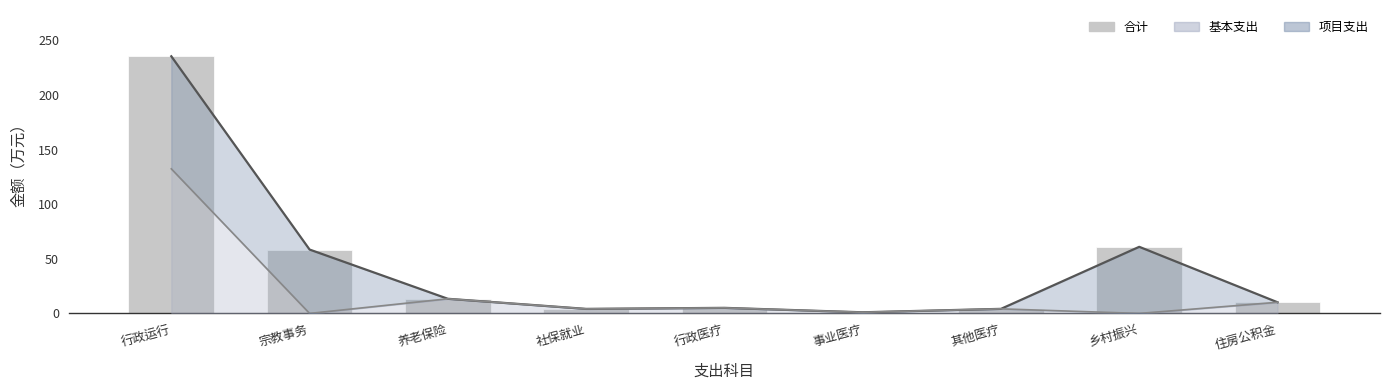

Between 宗教事务 and 事业医疗, which is larger?

宗教事务